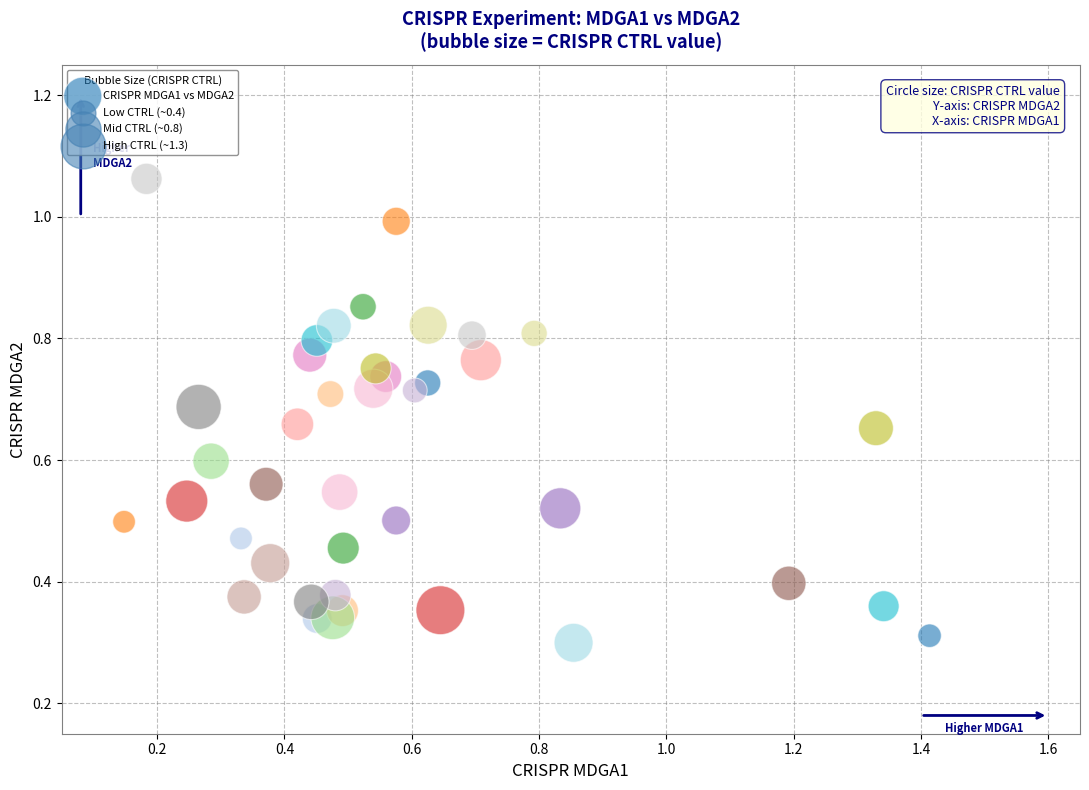

What is the range of X values (max minus min)?

1.3